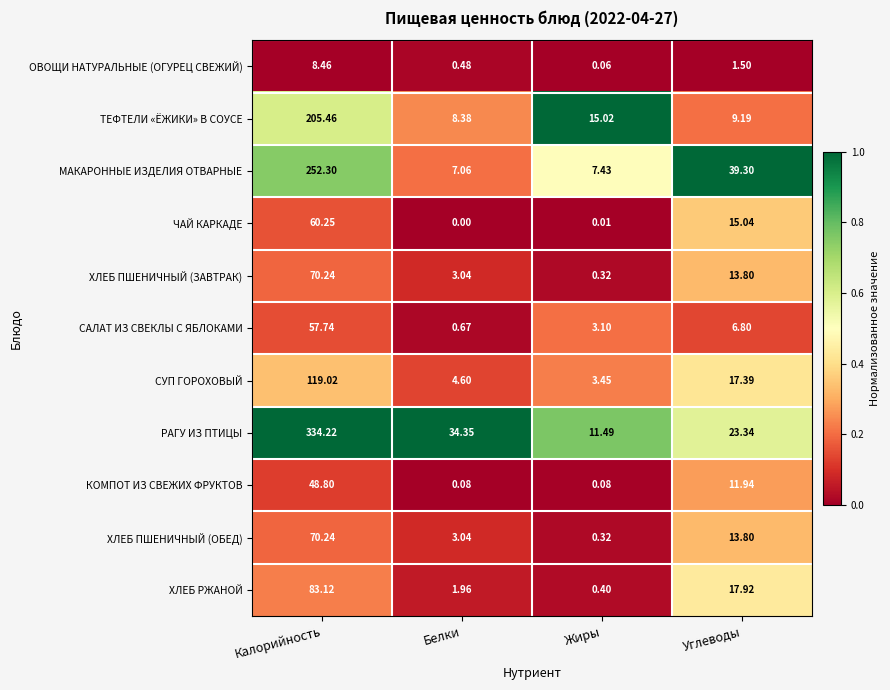

Which category has the highest value in the ХЛЕБ РЖАНОЙ series?

Калорийность